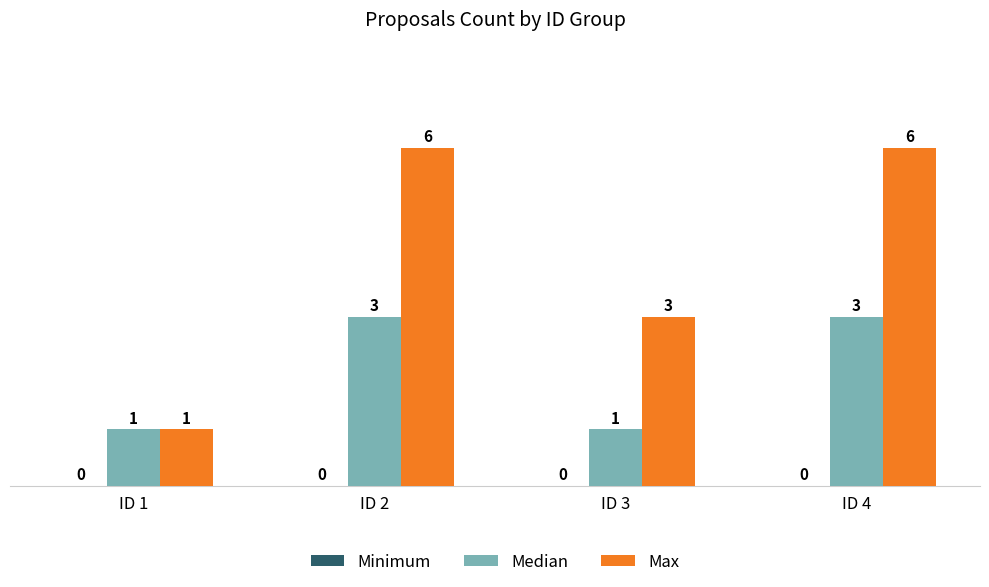

What is the value of the Median bar at the 3rd from the left?

1